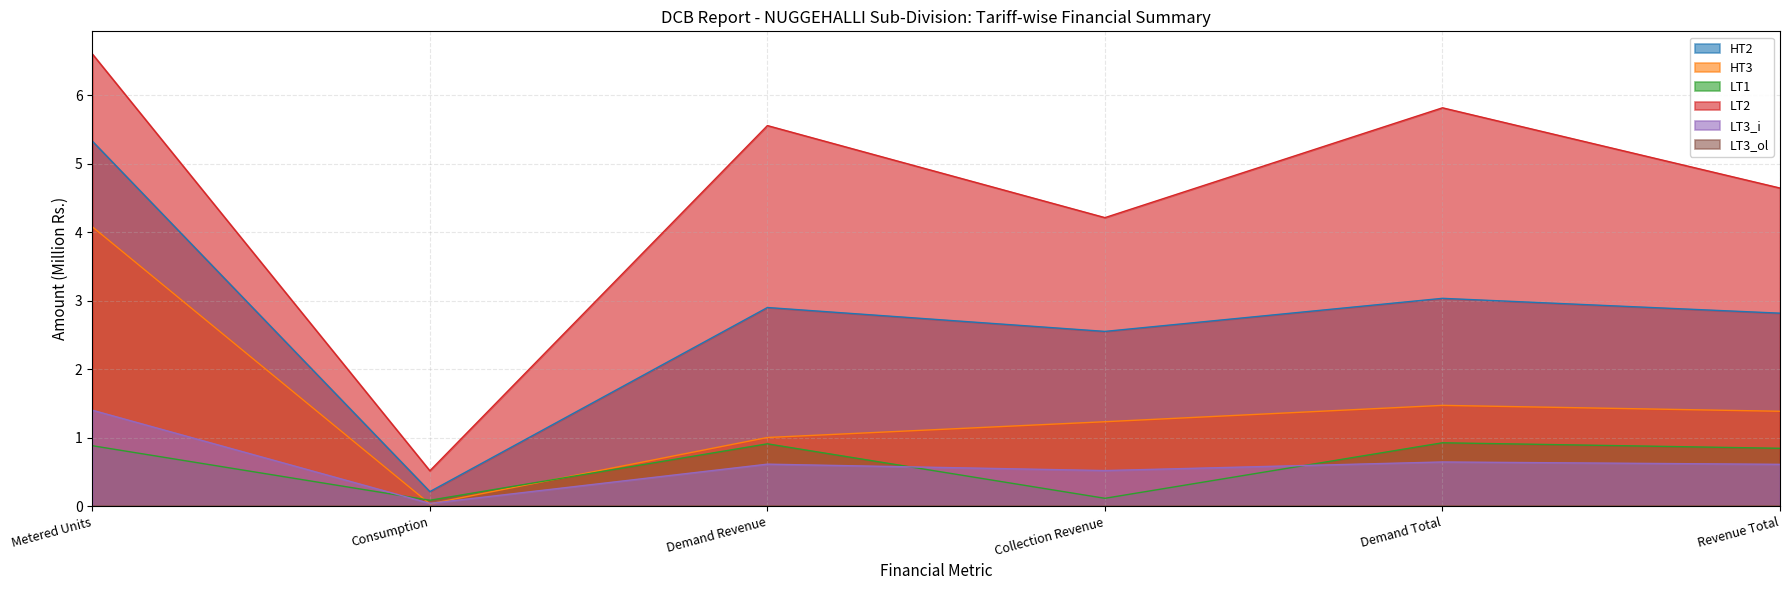

Reading left to right, list all the values displayed in this chart.

HT2: 5.3	0.2	2.9	2.6	3.0	2.8
HT3: 4.1	0.0	1.0	1.2	1.5	1.4
LT1: 0.9	0.1	0.9	0.1	0.9	0.8
LT2: 6.6	0.5	5.6	4.2	5.8	4.6
LT3_i: 1.4	0.0	0.6	0.5	0.6	0.6
LT3_ol: 0.0	0.0	0.0	0.0	0.0	0.0